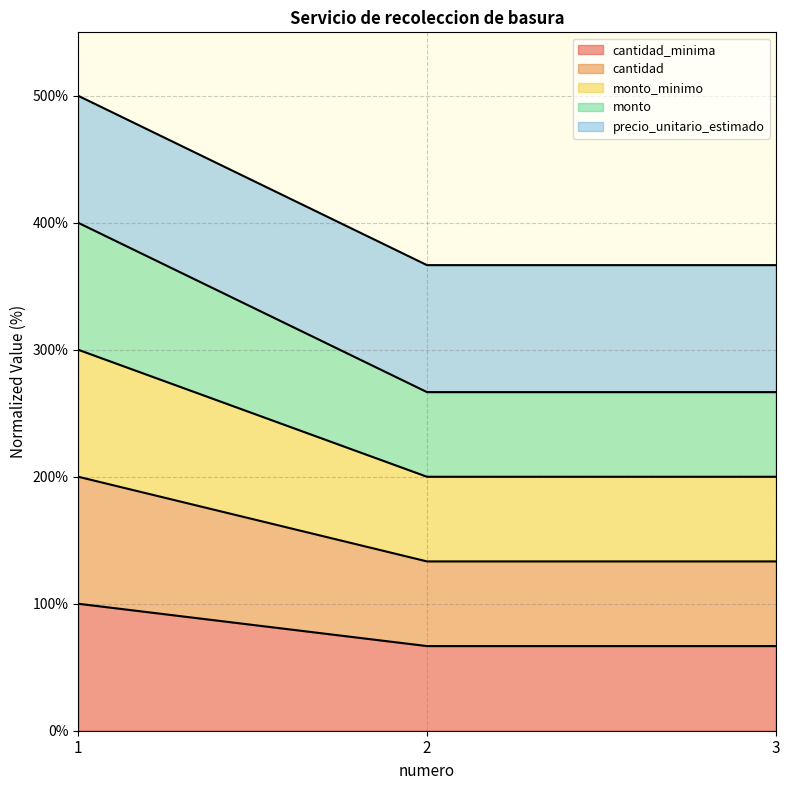

At which category is the sum across all series the highest?

1